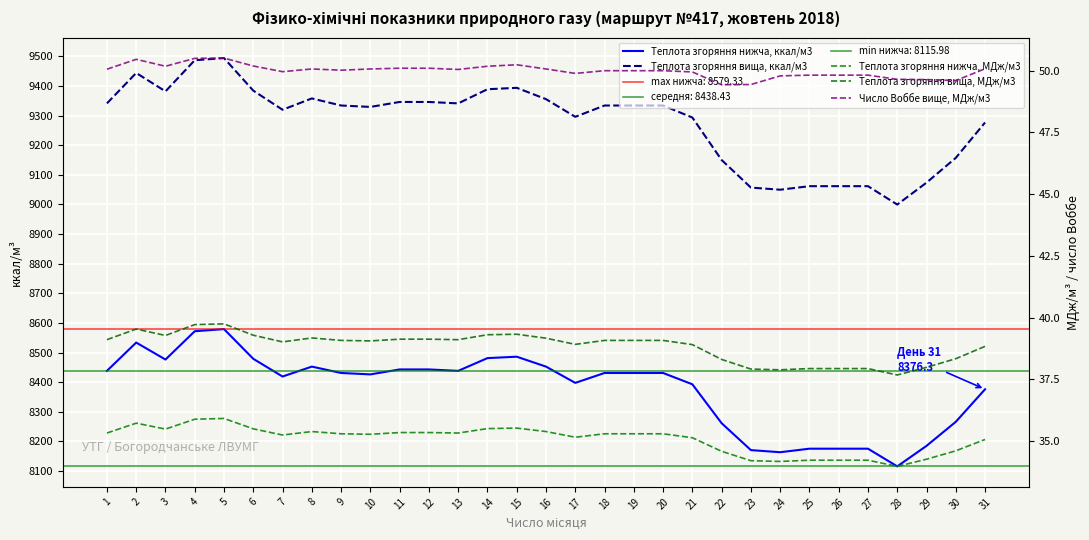

Between 17 and 26, which series saw the biggest shift?

Теплота згоряння вища, ккал/м3